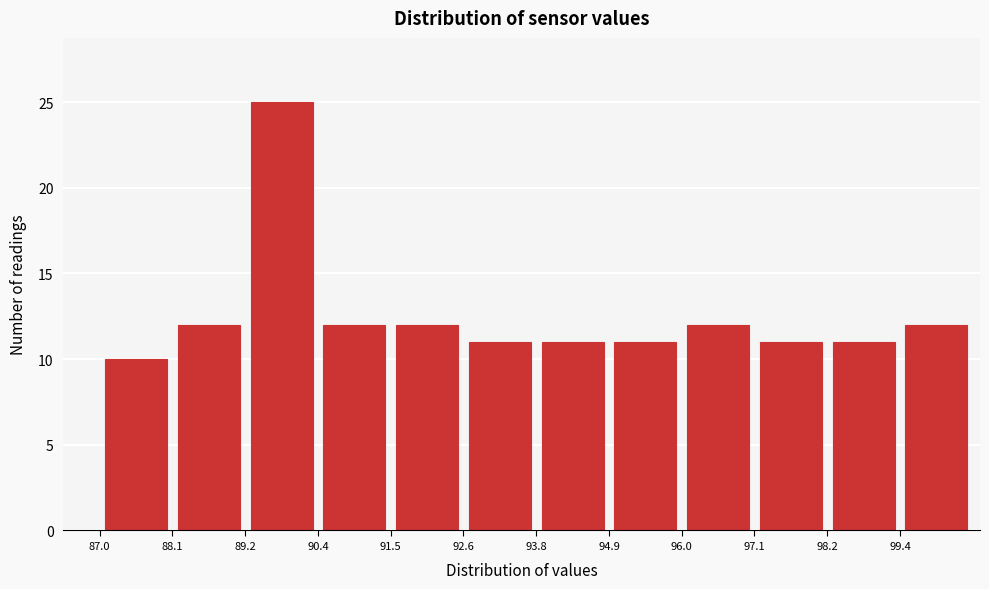

Reading left to right, transcribe this chart: for each bar, give the range it covers on the x-axis and its height. Neither the bar edges nor the heights are printed on the chart, so give them approximately, as read against the axes.

87.0 to 88.2: 10
88.2 to 89.2: 12
89.2 to 90.4: 25
90.4 to 91.6: 12
91.6 to 92.6: 12
92.6 to 93.8: 11
93.8 to 94.8: 11
94.8 to 96.0: 11
96.0 to 97.2: 12
97.2 to 98.2: 11
98.2 to 99.4: 11
99.4 to 100.6: 12